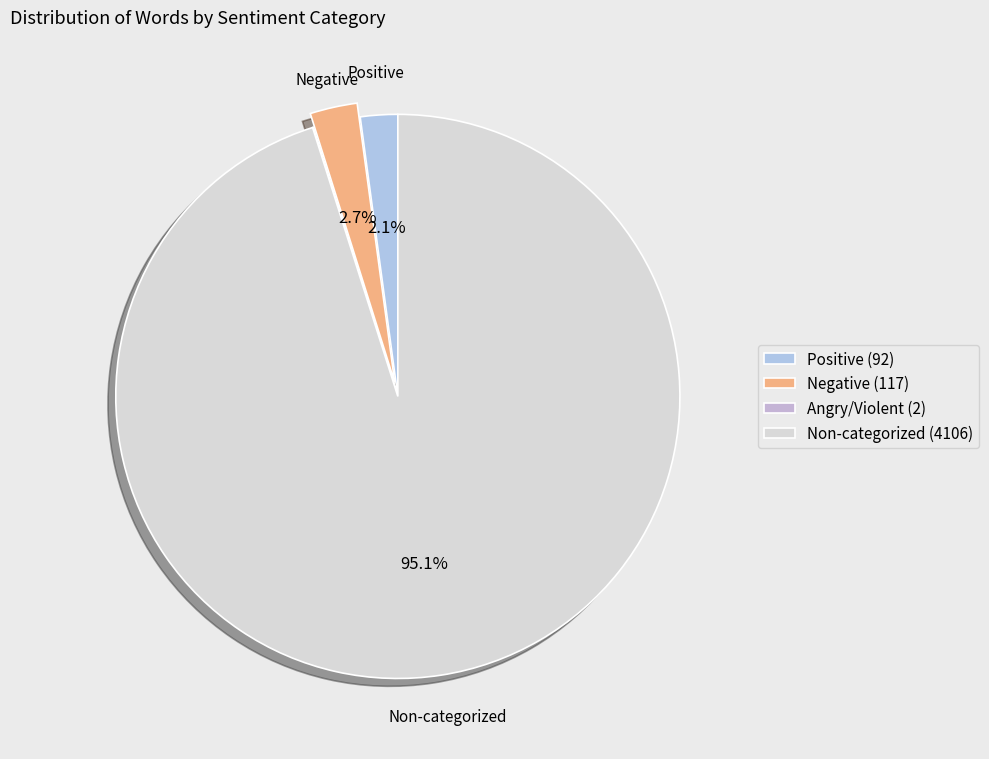

What is the majority slice?

Non-categorized (4106)